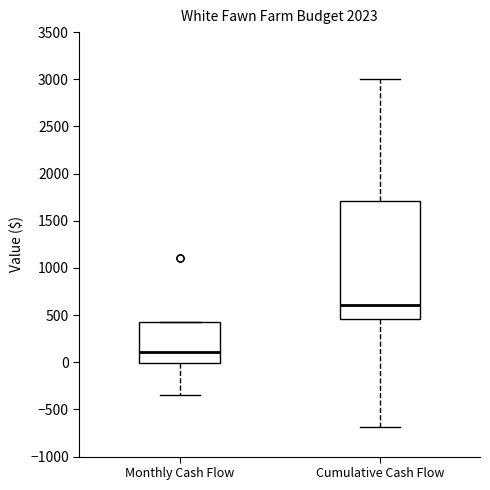

Where is the lower edge of the box for Monthly Cash Flow on the y-axis? The values are not printed on the chart, so give them approximately, as read against the axis.

0